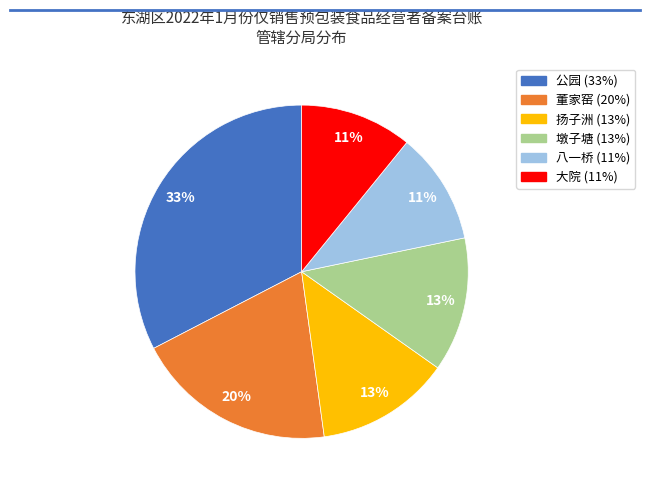

Combined, do 大院 and 墩子塘 account for over 50%?

No